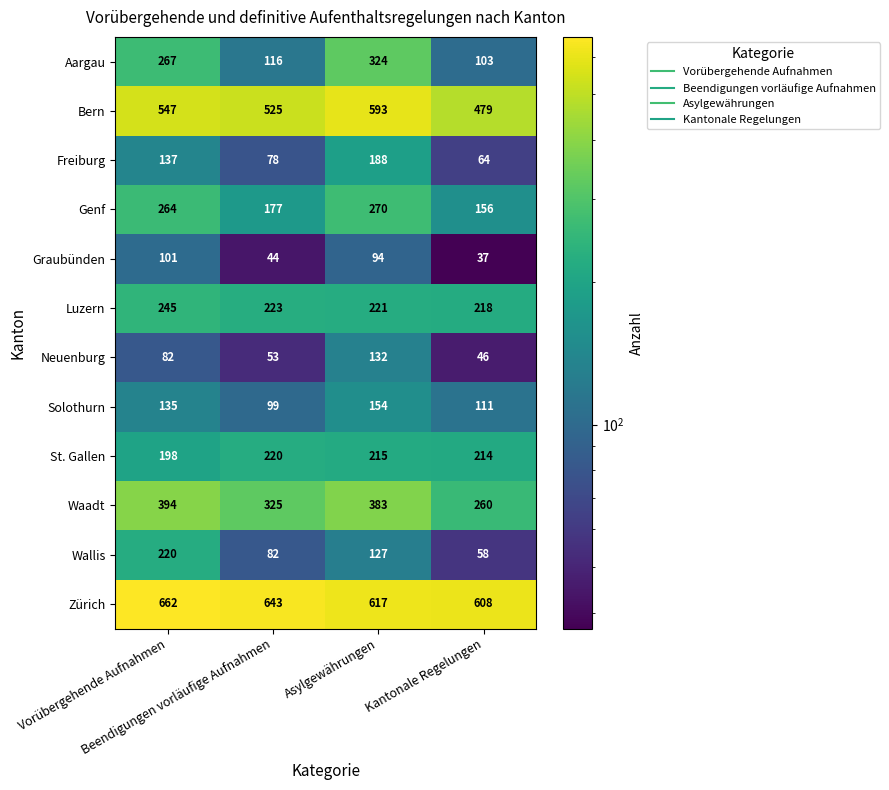

Which series has the largest total across all categories?

Zürich